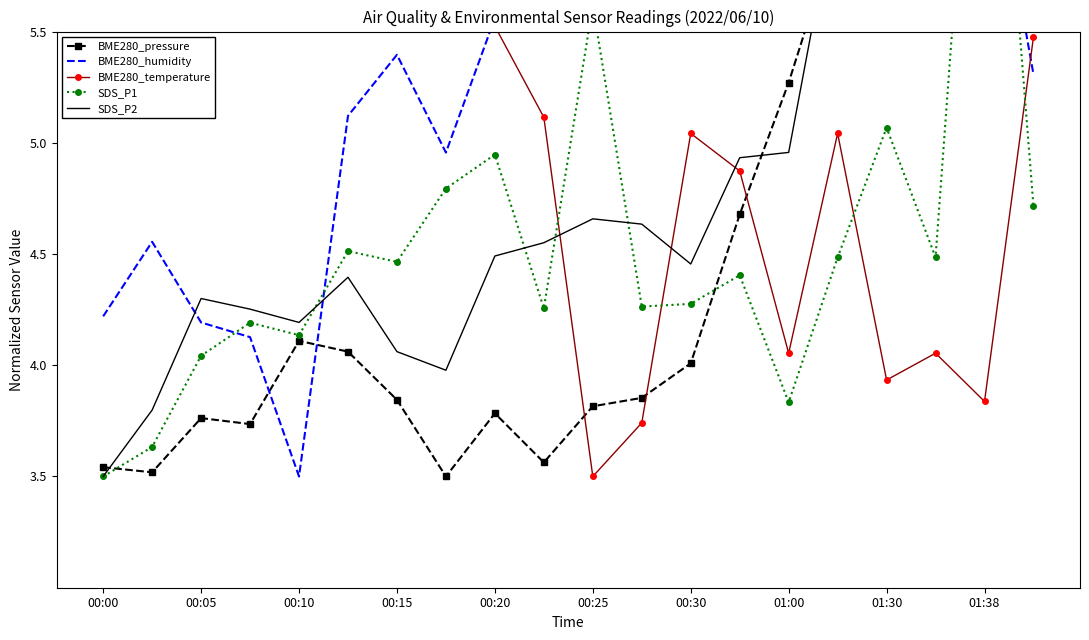

Which series has the widest spread of values?

BME280_pressure